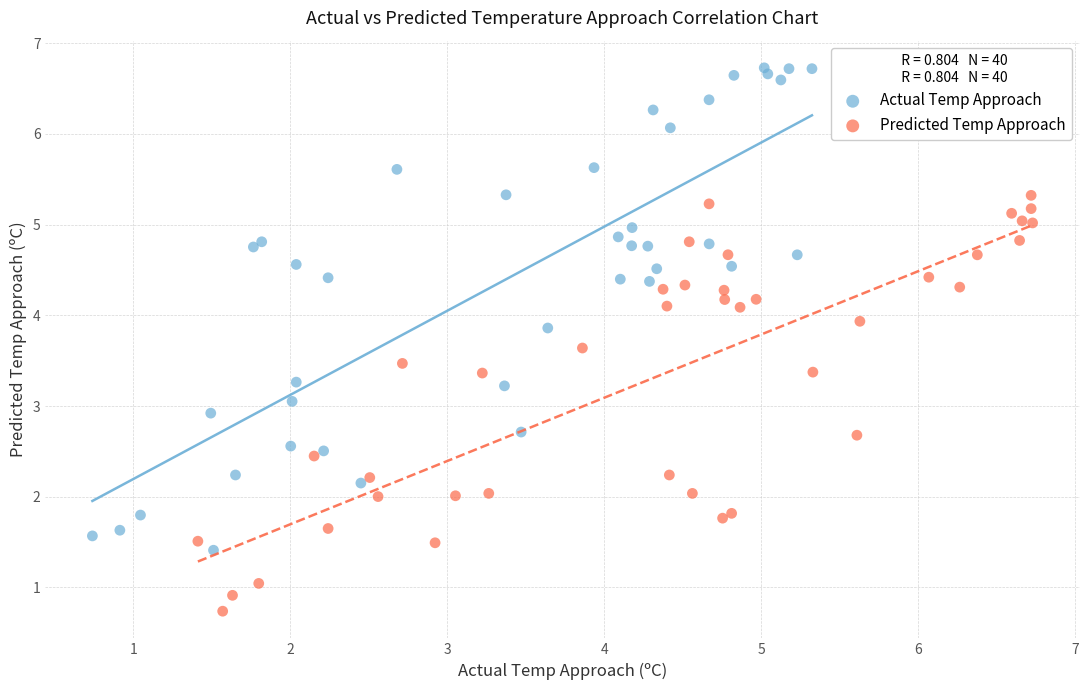

What are all the series names shown in the legend?

Actual Temp Approach, Predicted Temp Approach